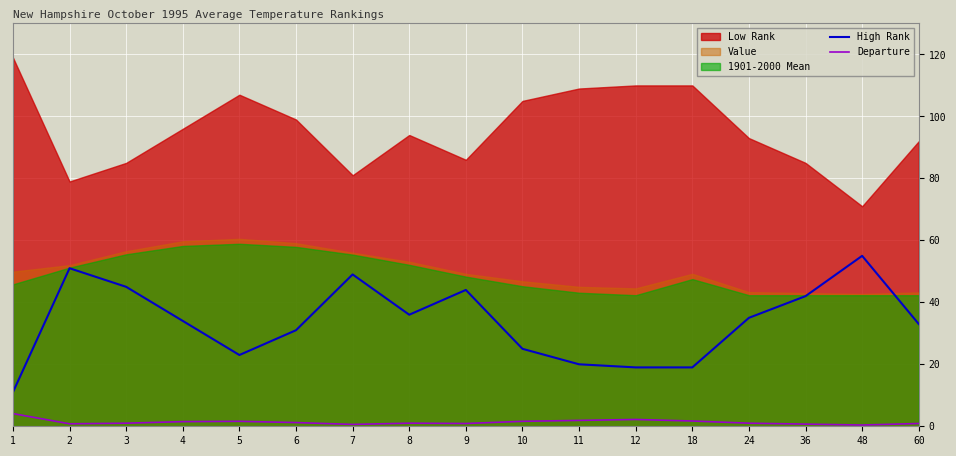

Between 5 and 8, which series saw the biggest shift?

High Rank